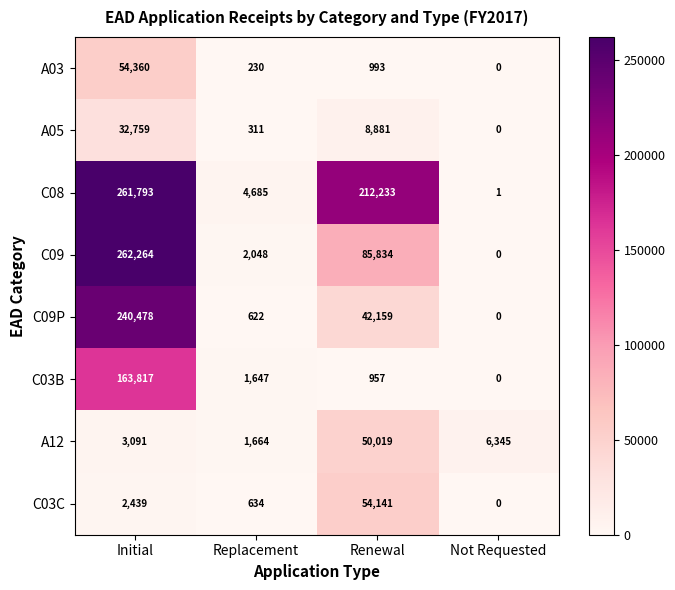

The value of A12 at Initial is 3091. True or false?

True